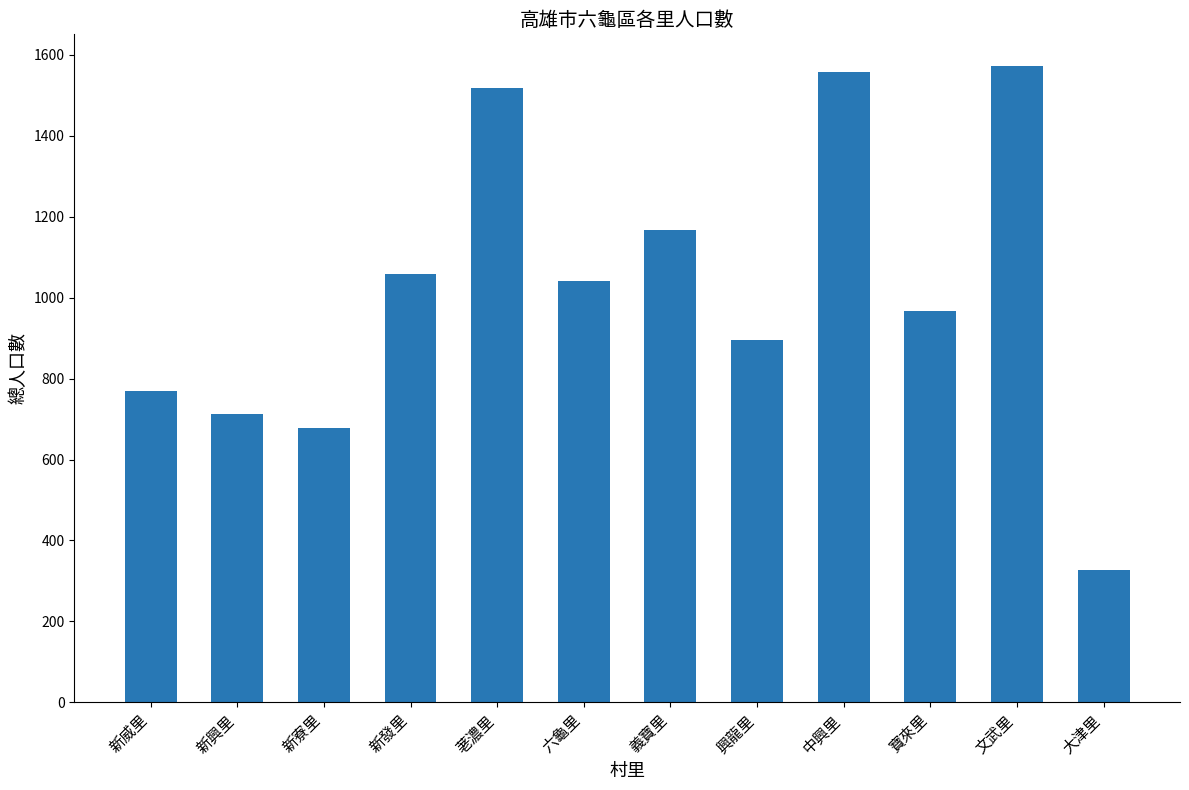

Rank the categories by value from lowest to highest.

大津里, 新寮里, 新興里, 新威里, 興龍里, 寶來里, 六龜里, 新發里, 義寶里, 荖濃里, 中興里, 文武里